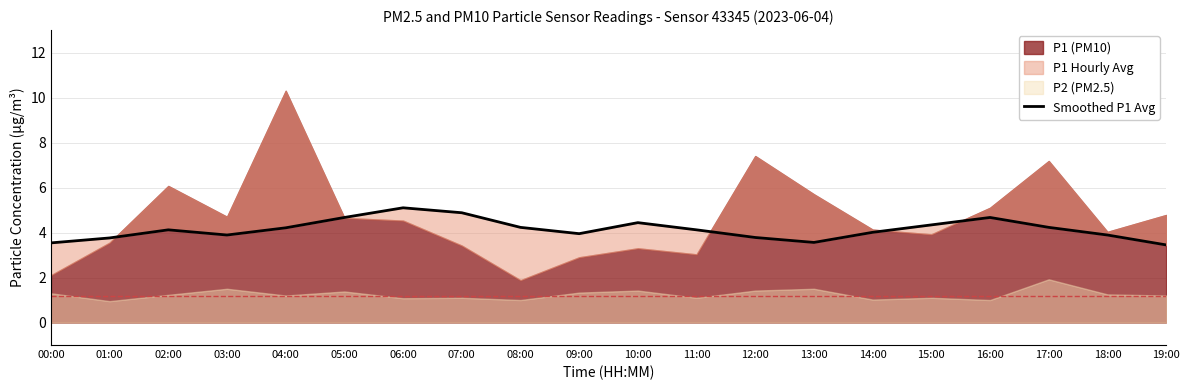

Is it true that the value at 03:00 is 3.9?

True